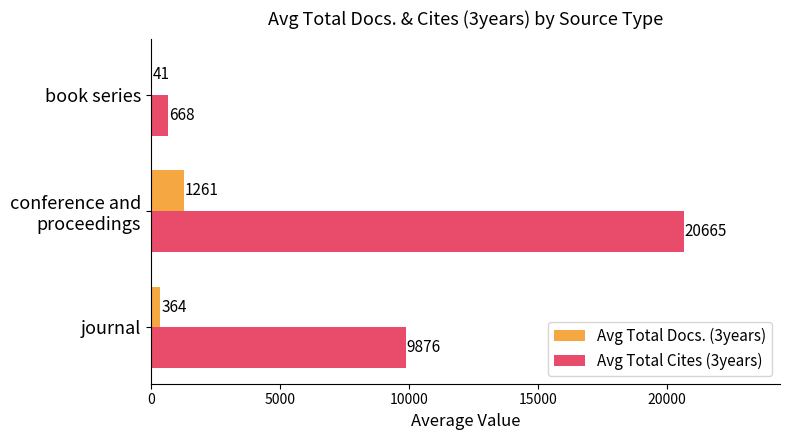

Where is Avg Total Docs. (3years) nearest to the value 651?

journal